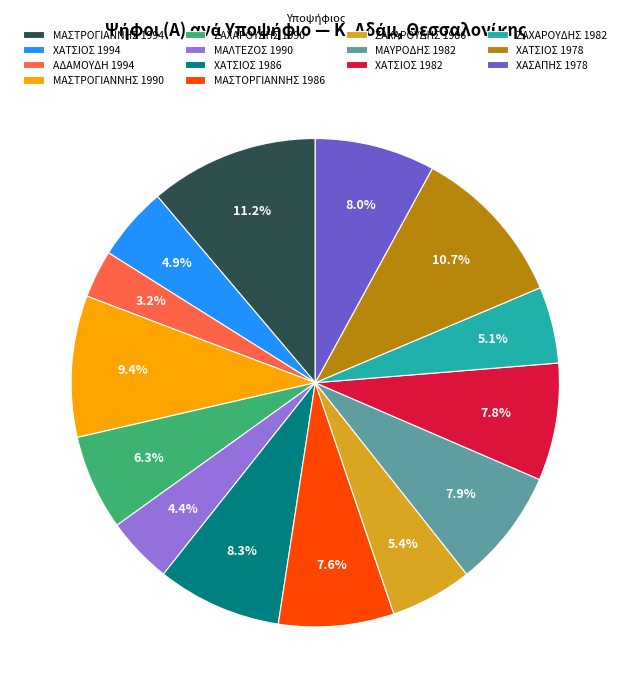

Between ΖΑΧΑΡΟΥΔΗΣ 1990 and ΧΑΤΣΙΟΣ 1978, which is larger?

ΧΑΤΣΙΟΣ 1978